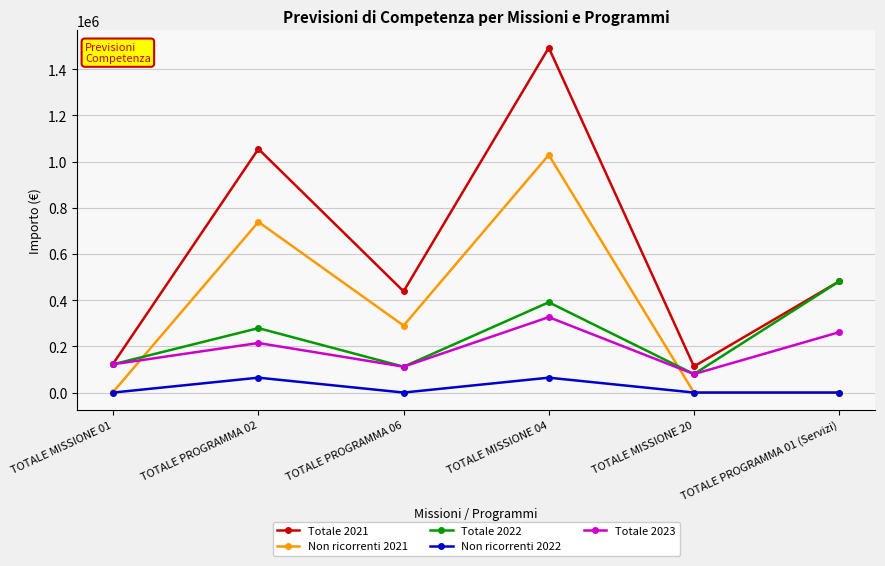

How many interior local valleys does the Totale 2022 series have?

2